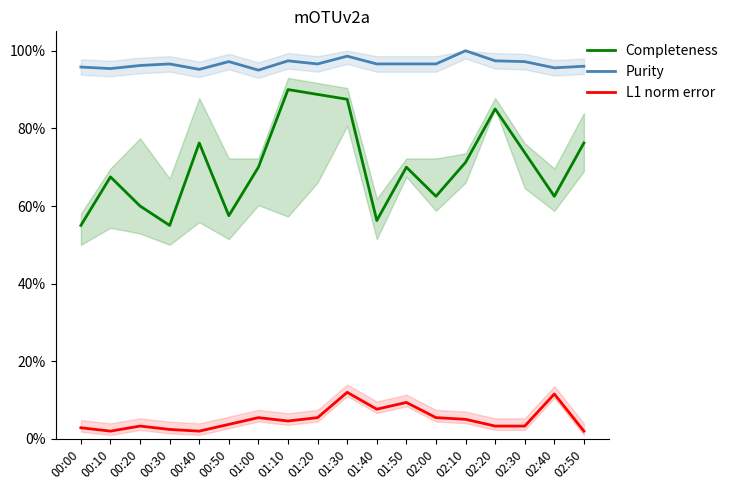

True or false: Completeness and Purity intersect in this chart.

False